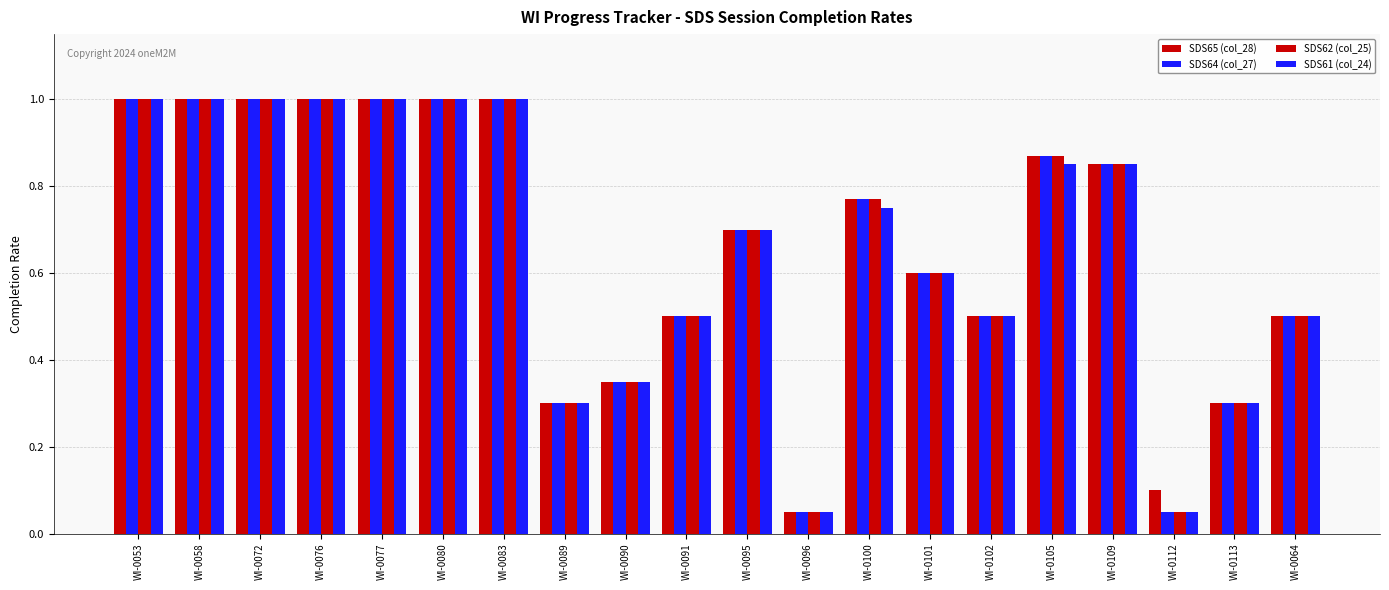

Does the chart contain stacked bars?

No